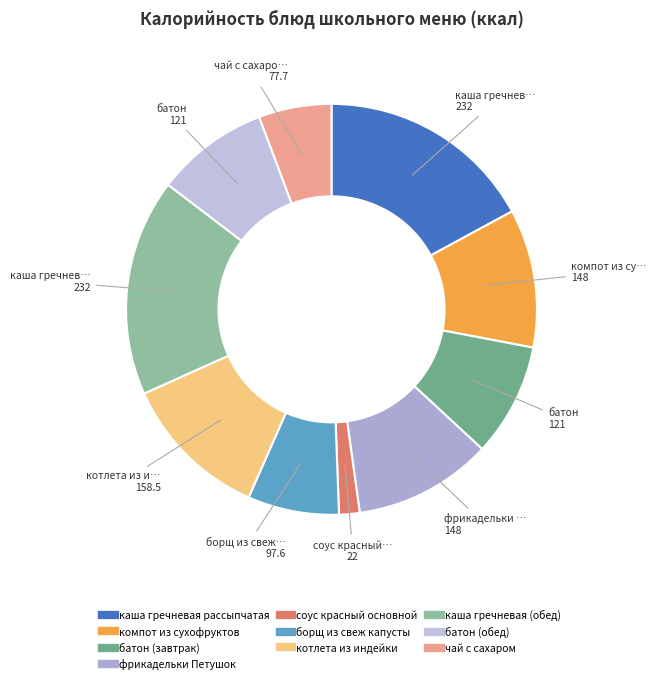

What is the change in value from компот из сухофруктов to котлета из индейки?

+10.5